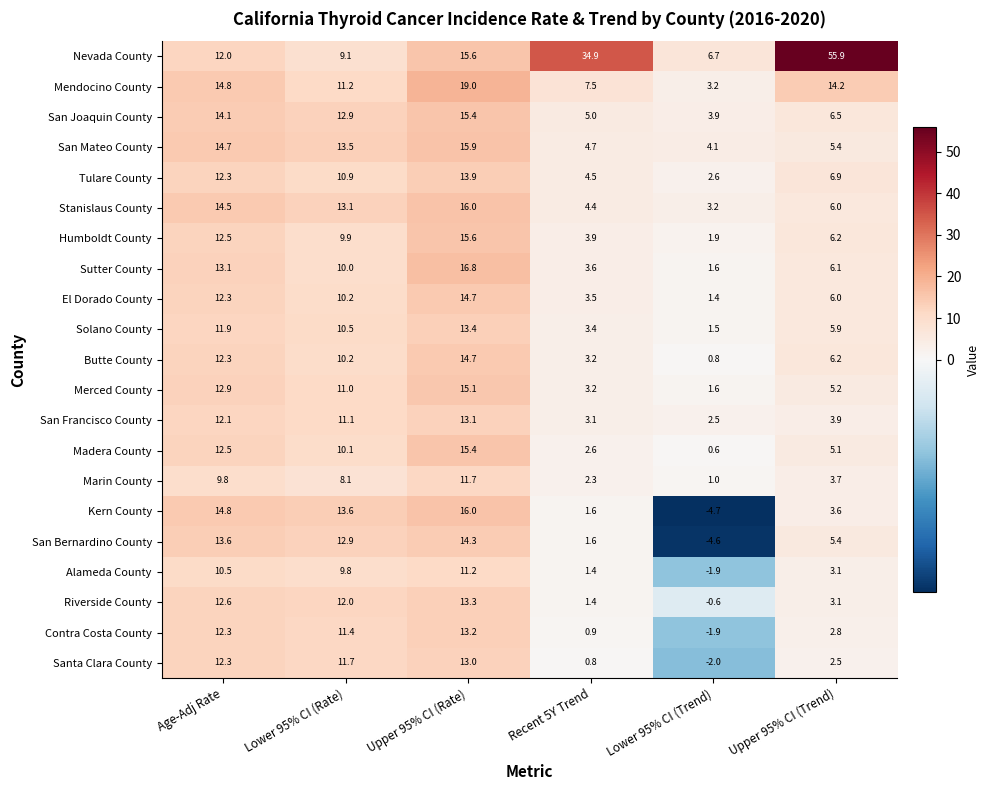

At which category does the chart reach its peak across all series?

Upper 95% CI (Trend)